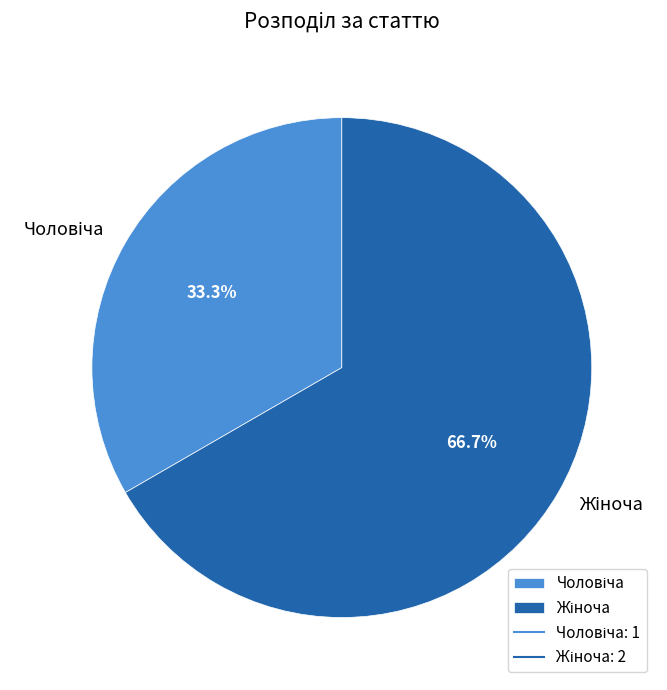

Is there a majority slice in this chart?

Yes